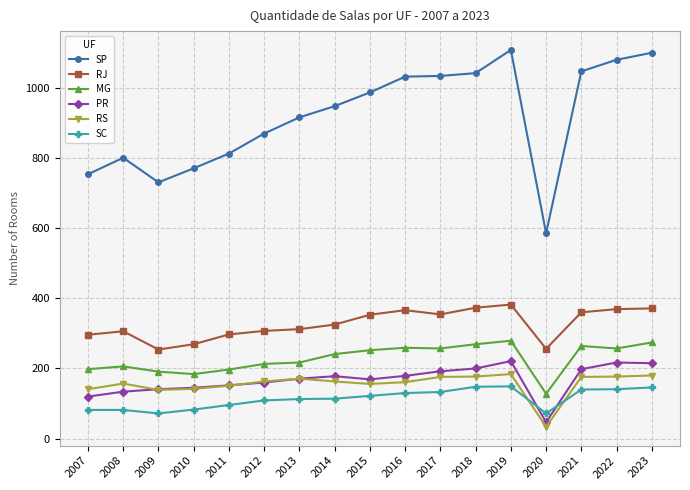

What is the total value across all series at 2008?

1685